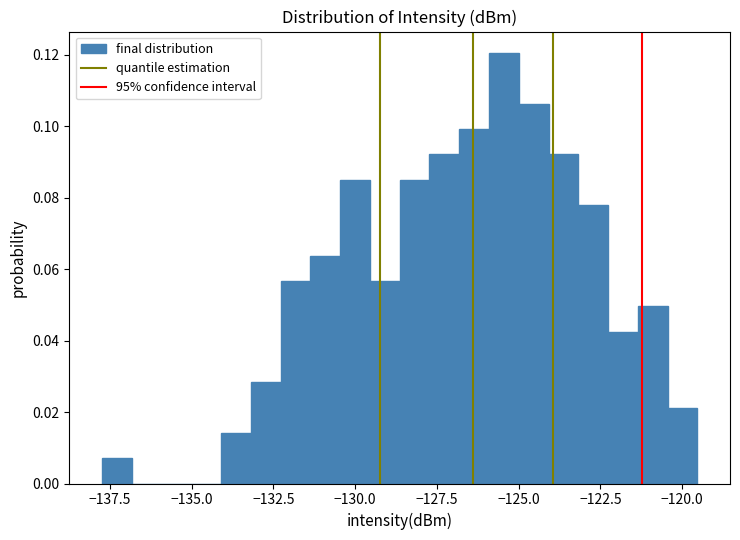

Read against the x-axis, roughly where is the centre of the tallest bar?

-125.5